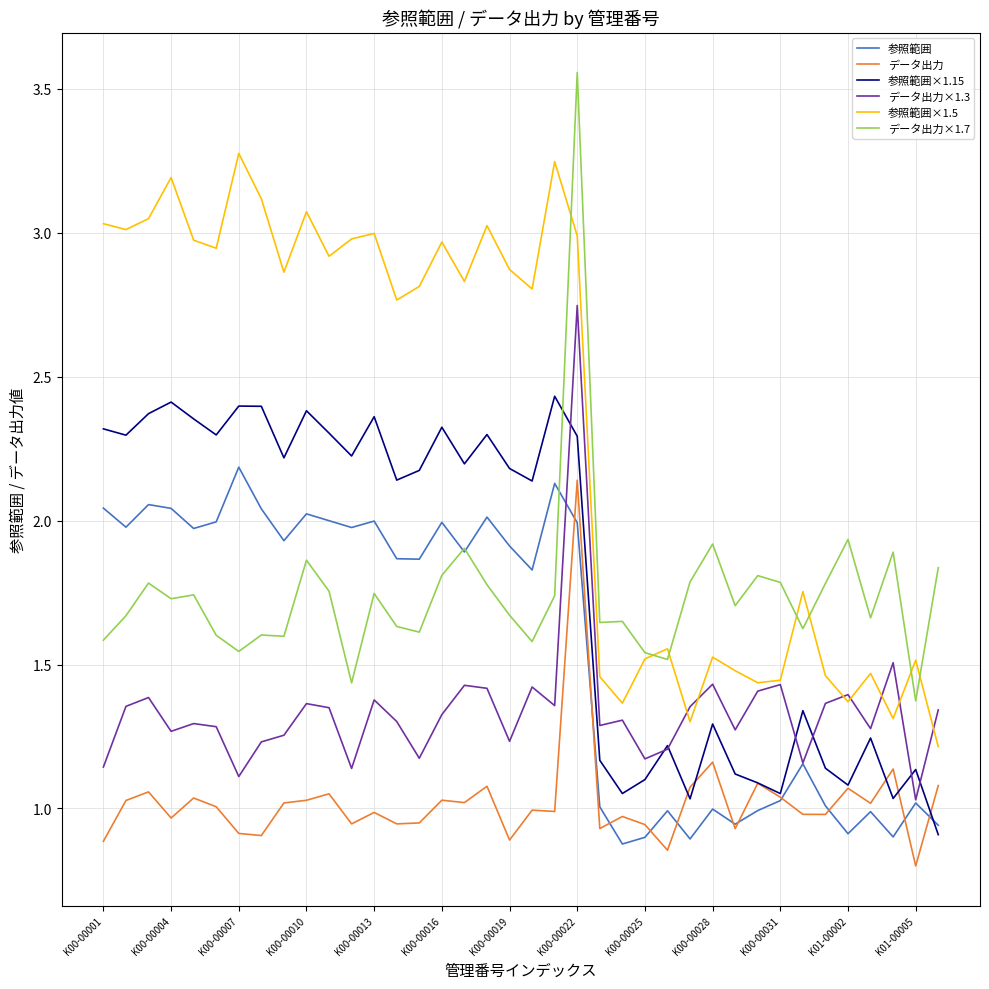

What is the maximum value for 参照範囲×1.5?

3.3